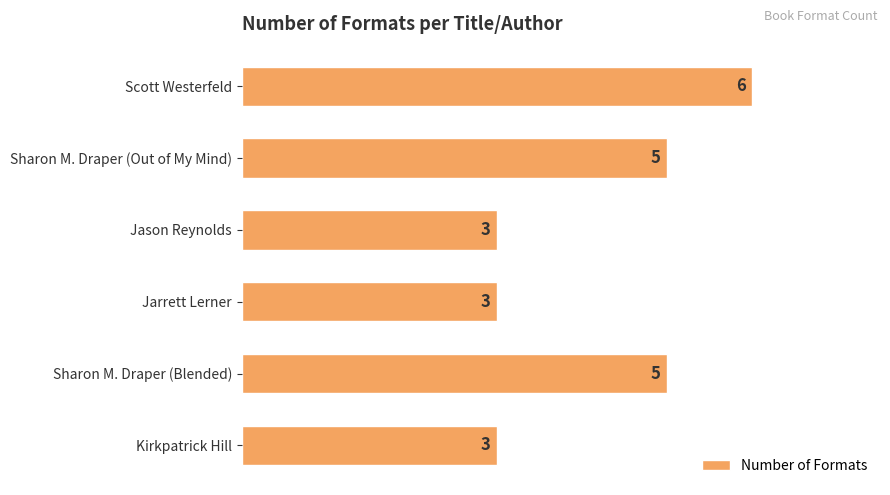

What is the smallest value displayed?

3